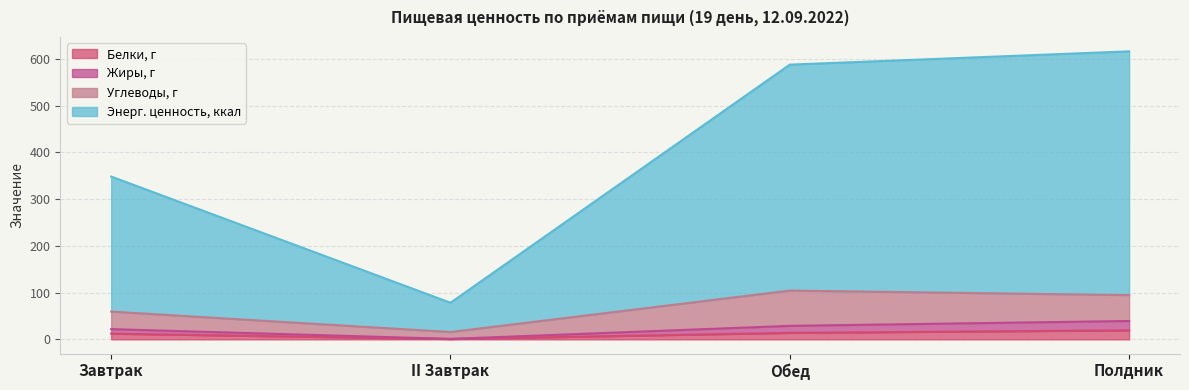

At which category does Белки, г reach its first local valley?

II Завтрак